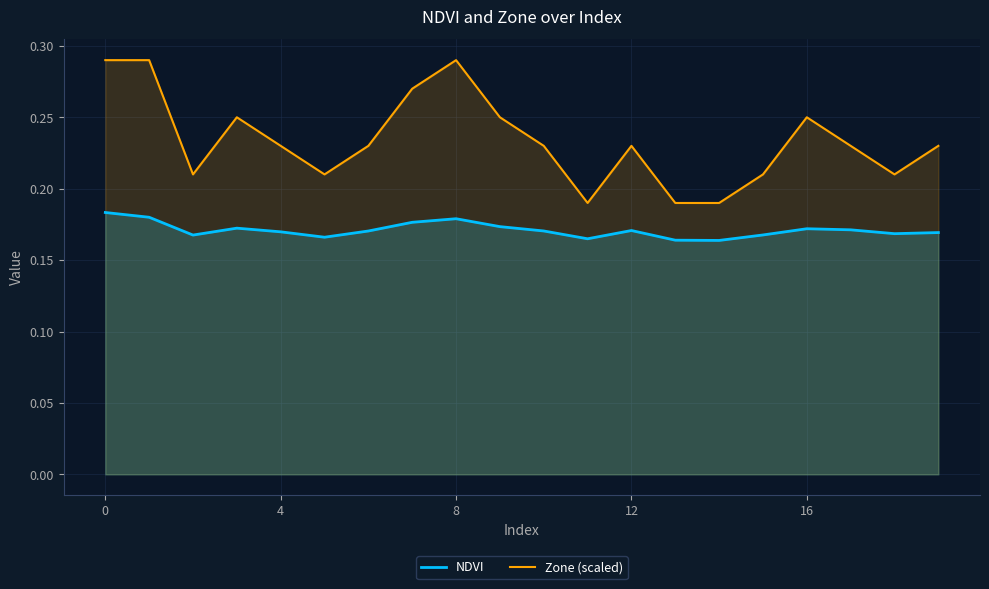

What is the total value across all series at 12?

0.4